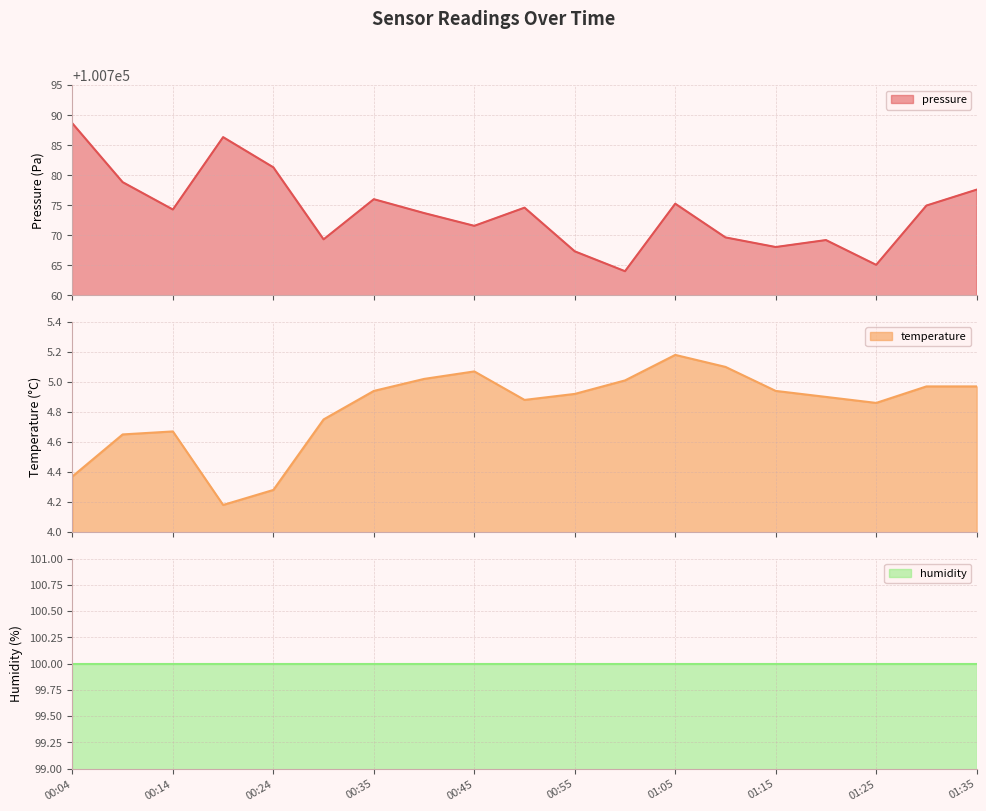

True or false: pressure and temperature cross at least once.

False